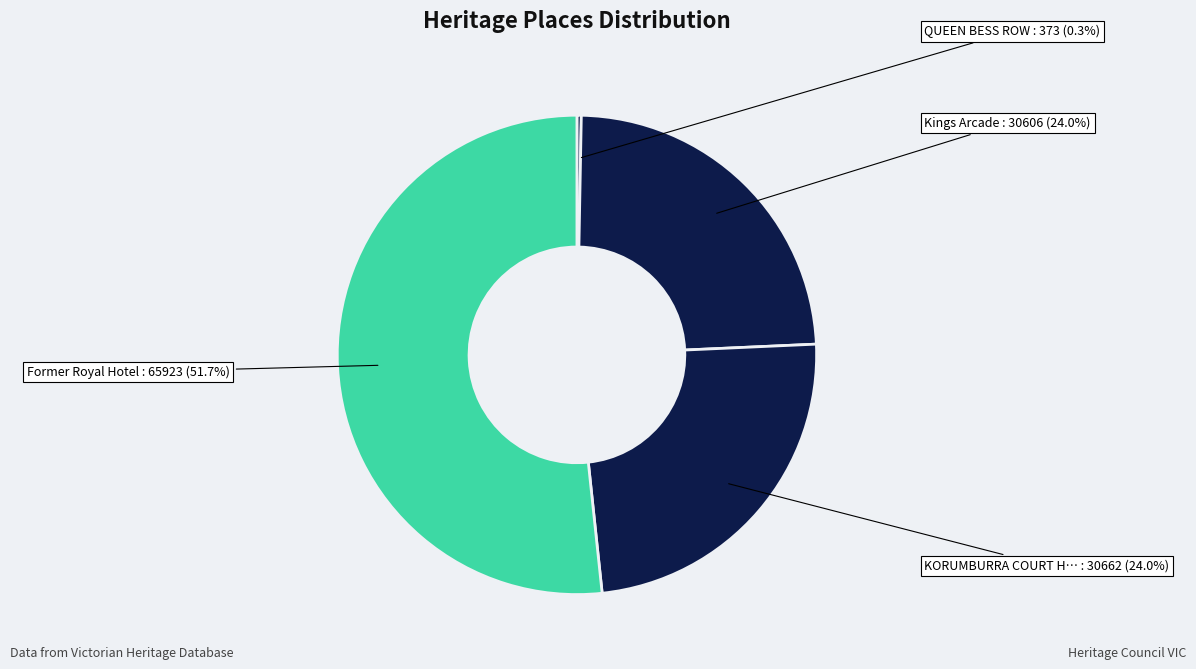

To the nearest percent, what is the average slice percentage?

25%